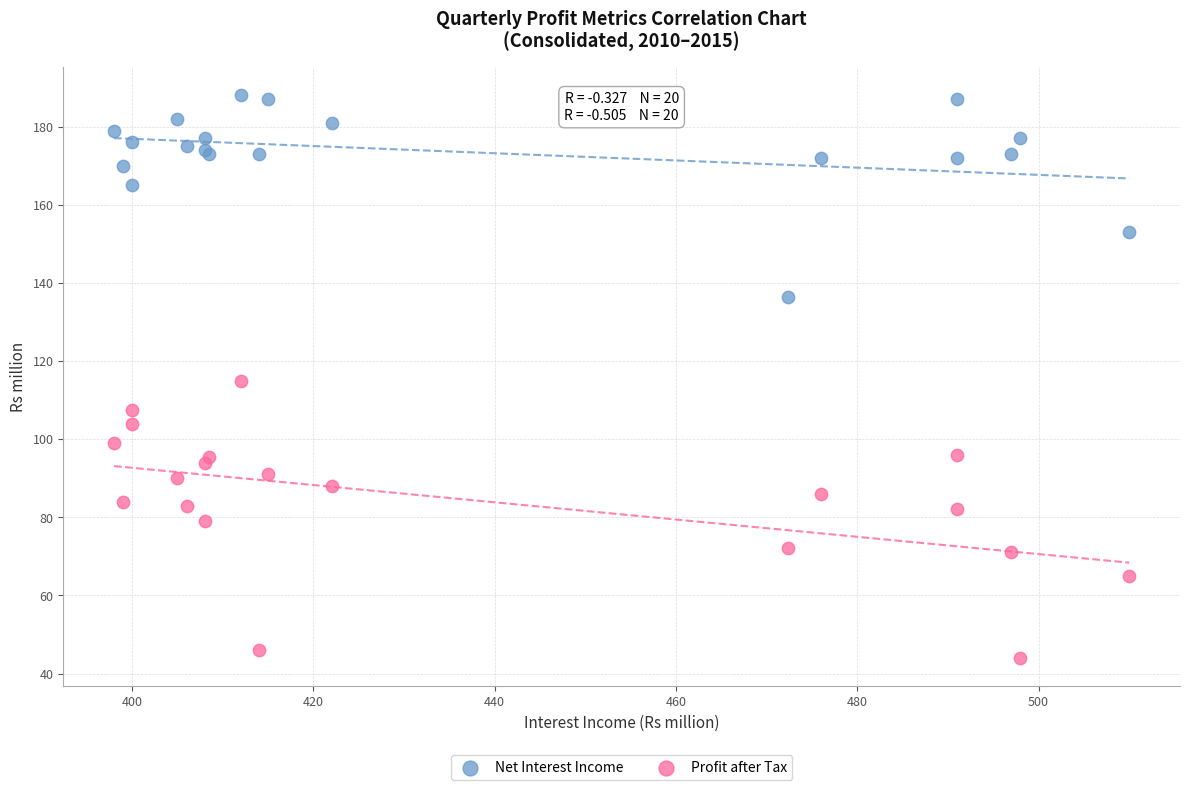

Which series has the largest Y range (max minus min)?

Profit after Tax